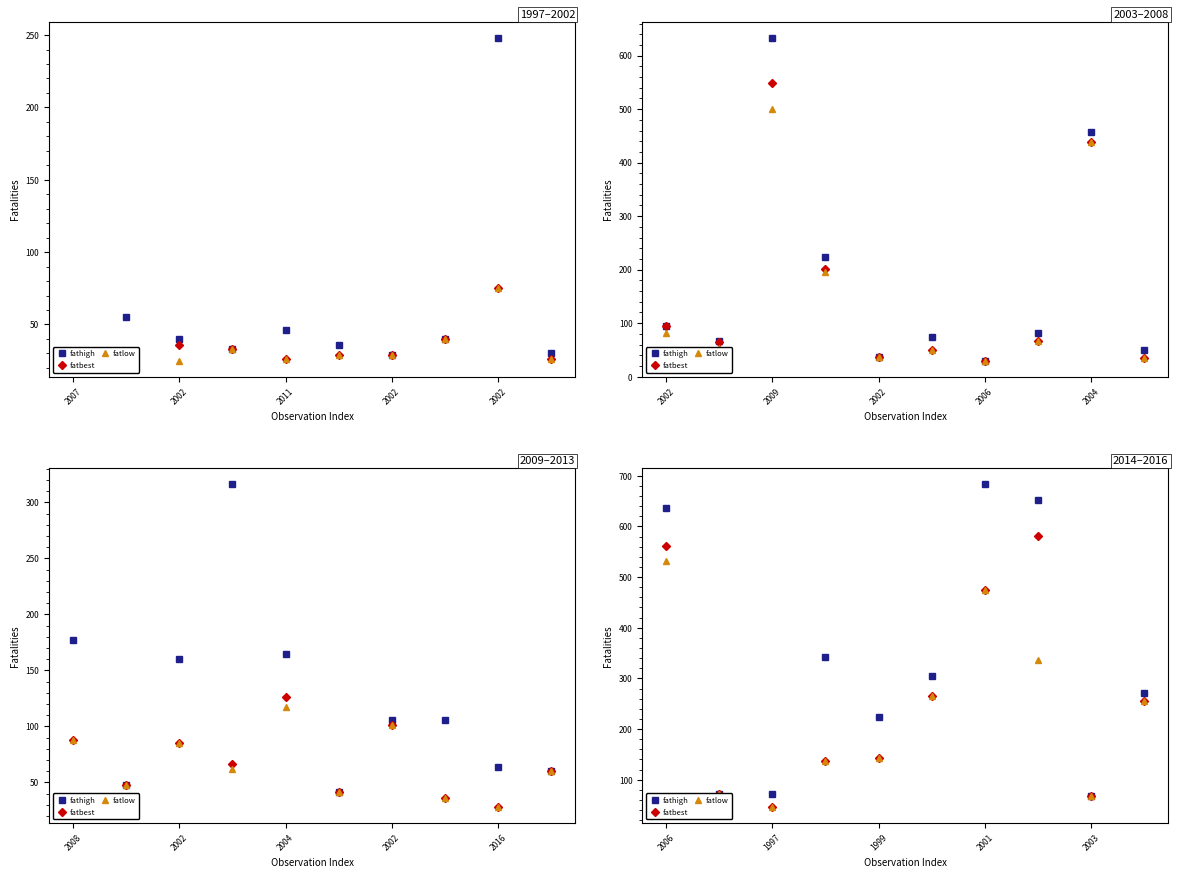

What is the sum of the fatlow values at 8 and 2002?

139